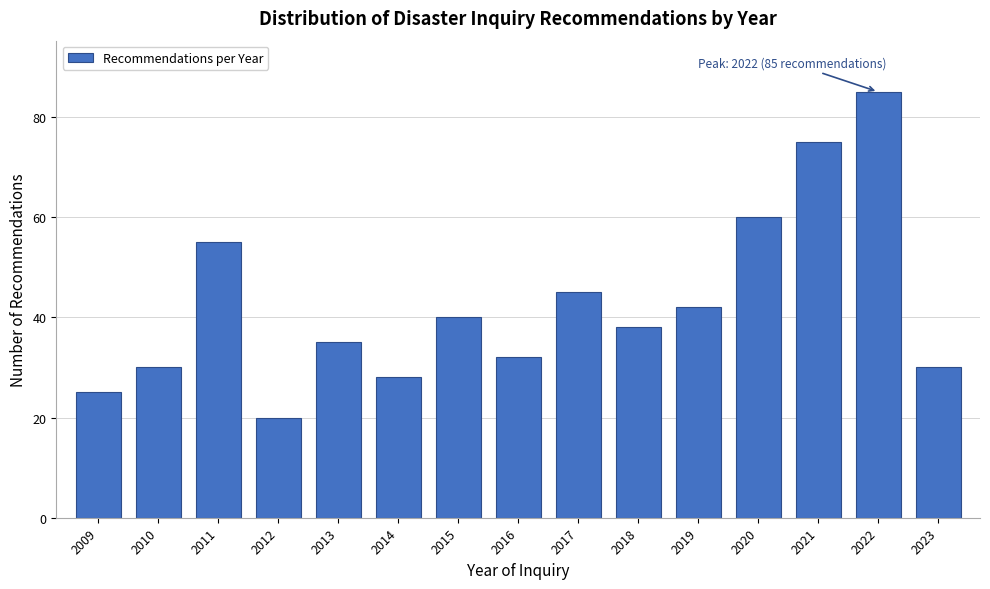

Reading left to right, list all the values displayed in this chart.

2009=25	2010=30	2011=55	2012=20	2013=35	2014=28	2015=40	2016=32	2017=45	2018=38	2019=42	2020=60	2021=75	2022=85	2023=30